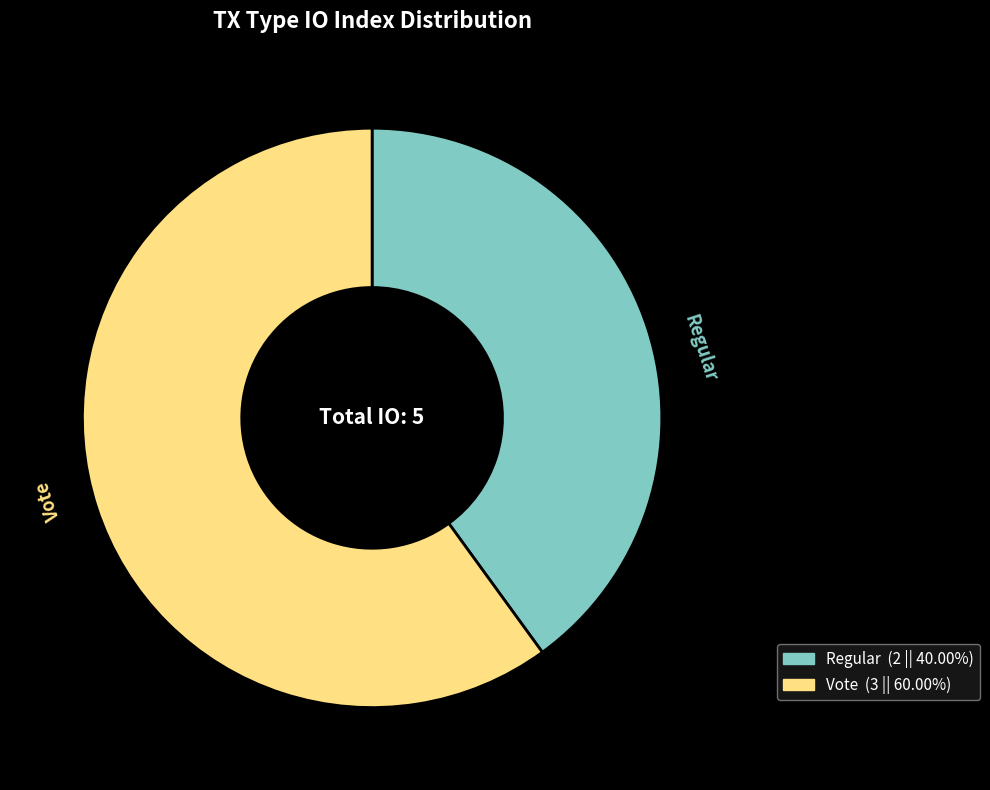

Combined, do Vote and Regular account for over 50%?

Yes